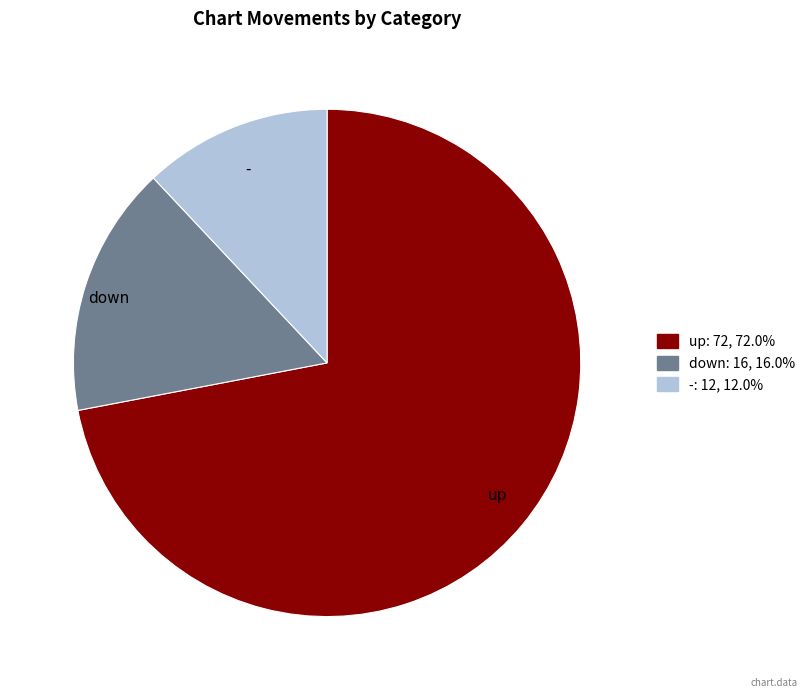

What is the largest slice in the pie chart?

up